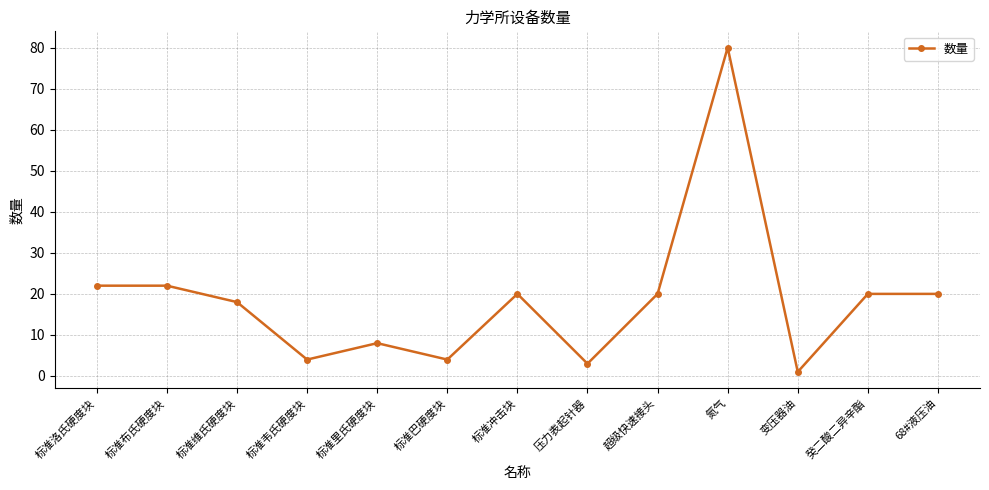

At which category does the data reach its first local valley?

标准韦氏硬度块